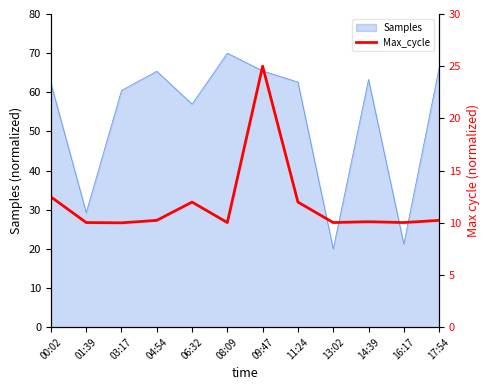

At which category does the chart reach its minimum across all series?

03:17